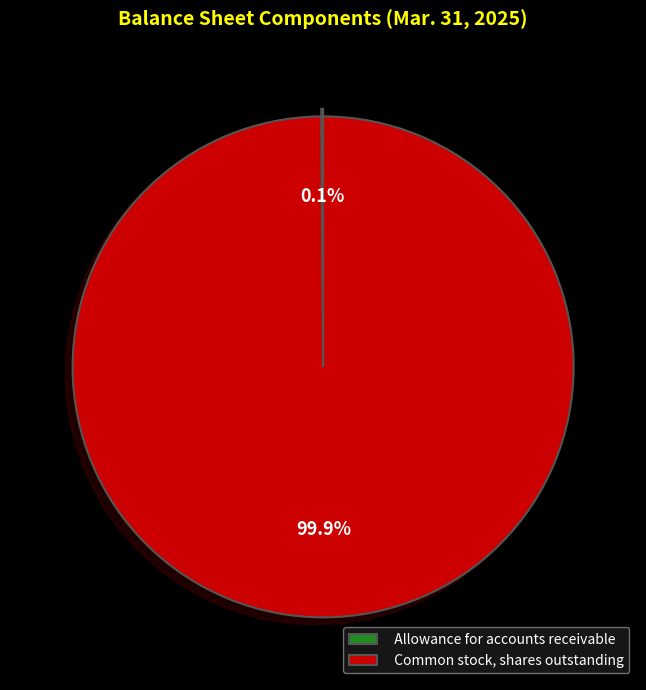

Which category has the biggest portion of the pie?

Common stock, shares outstanding